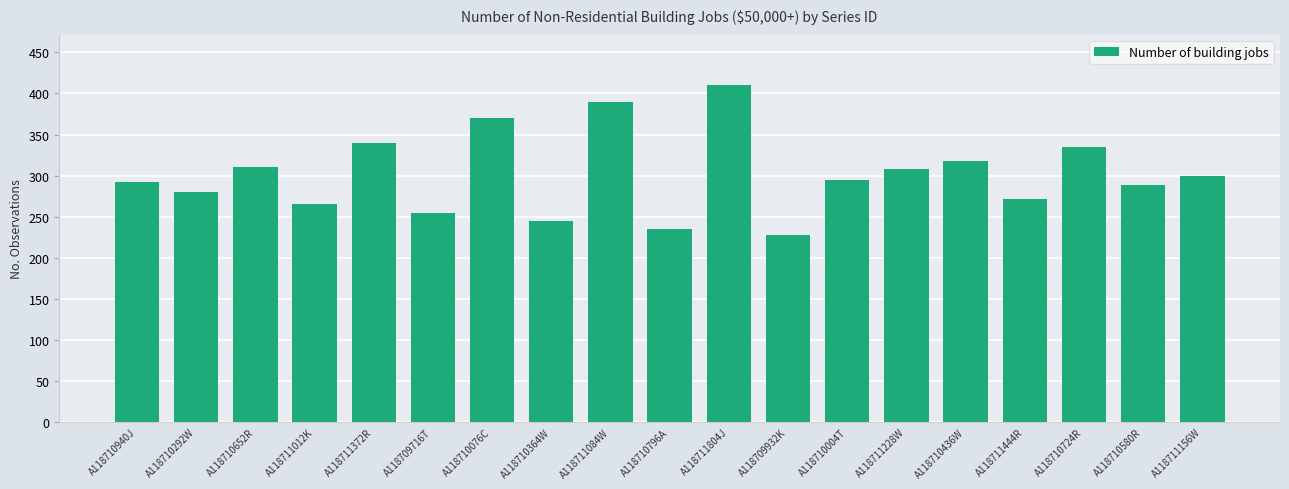

Which has a higher value, A118710292W or A118710004T?

A118710004T